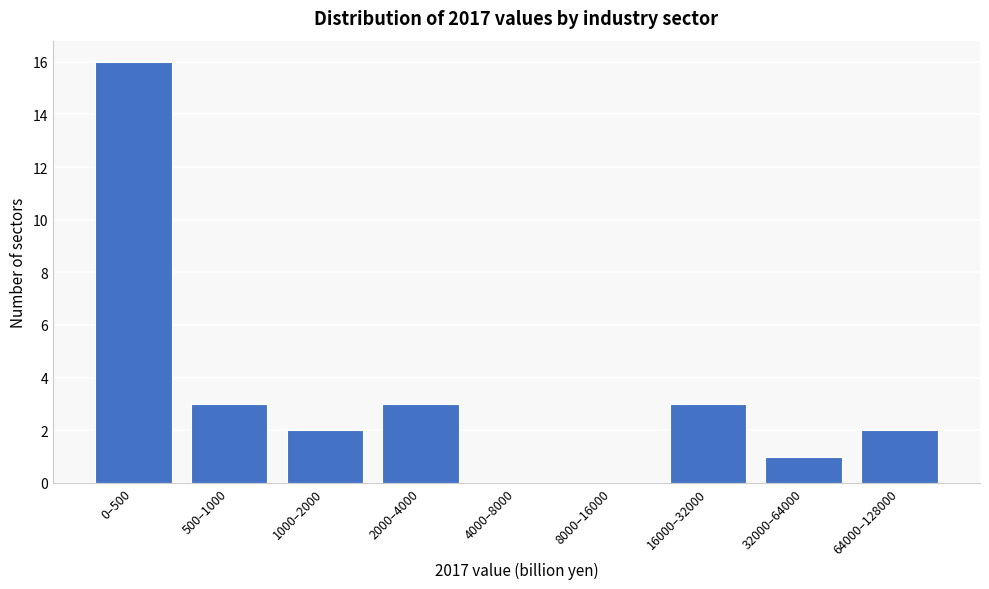

Reading left to right, what are all the values shown in this chart?

0–500=16	500–1000=3	1000–2000=2	2000–4000=3	4000–8000=0	8000–16000=0	16000–32000=3	32000–64000=1	64000–128000=2